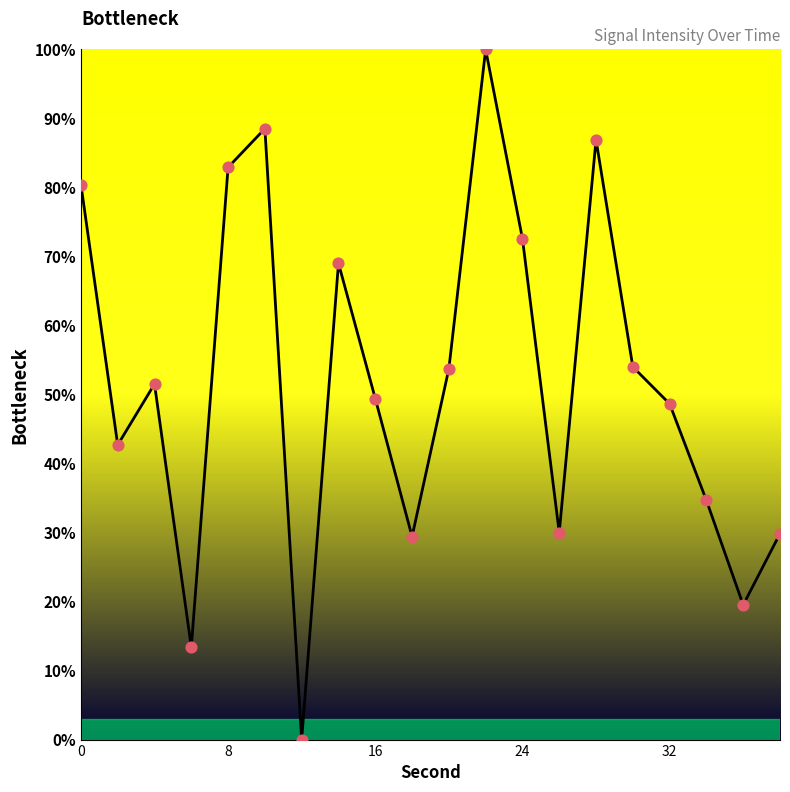

What is the maximum value shown in the chart?

100.0